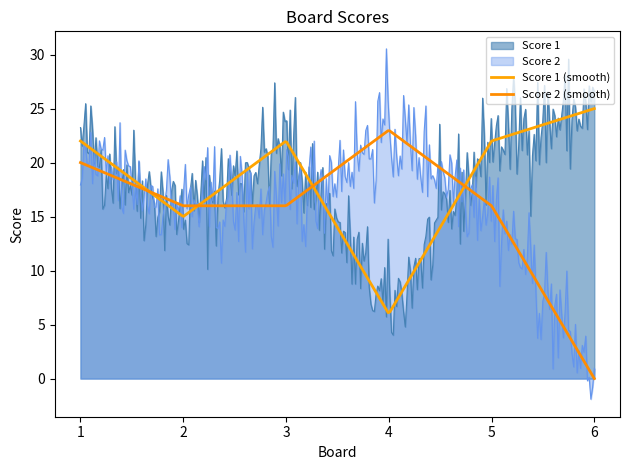

At how many categories does at least one series exceed 2?

300